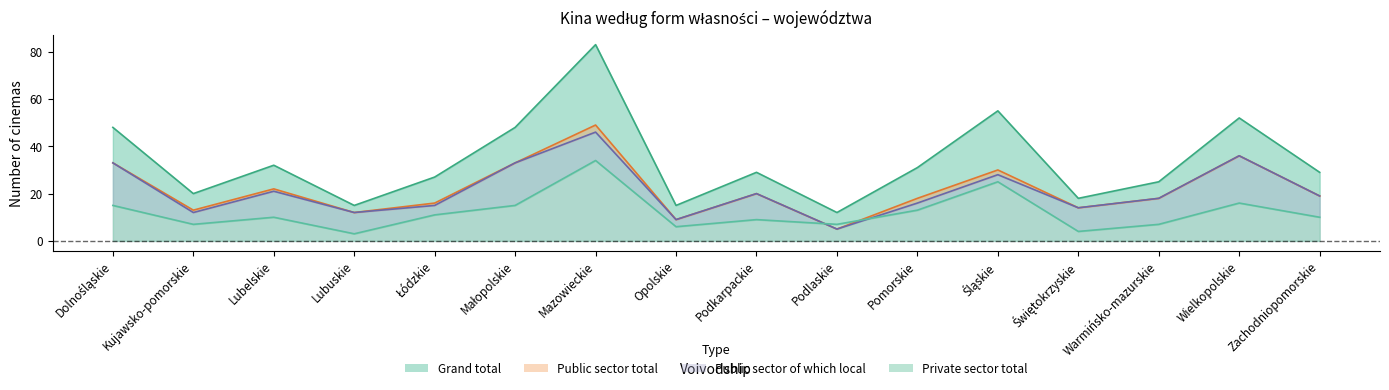

List the series in order of their peak value, lowest first.

Private sector total, Public sector of which local, Public sector total, Grand total